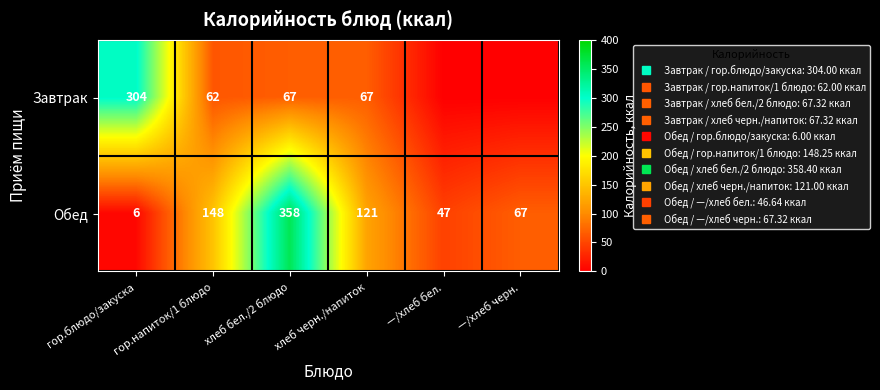

At which category is the sum across all series the highest?

хлеб бел./2 блюдо